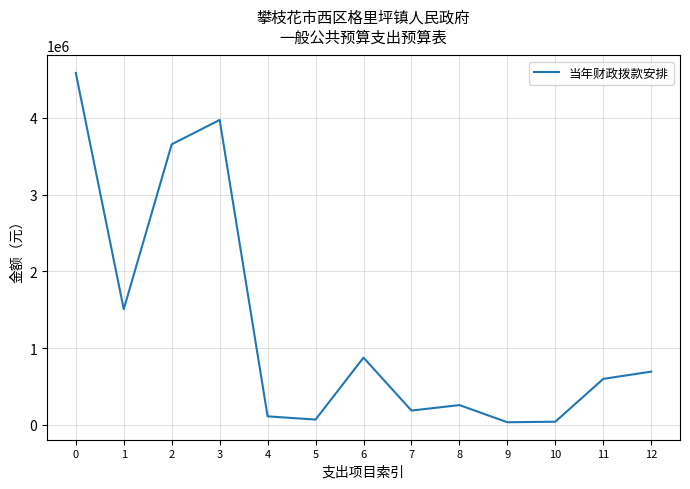

What is the change in value from 3 to 12?

-3279069.0